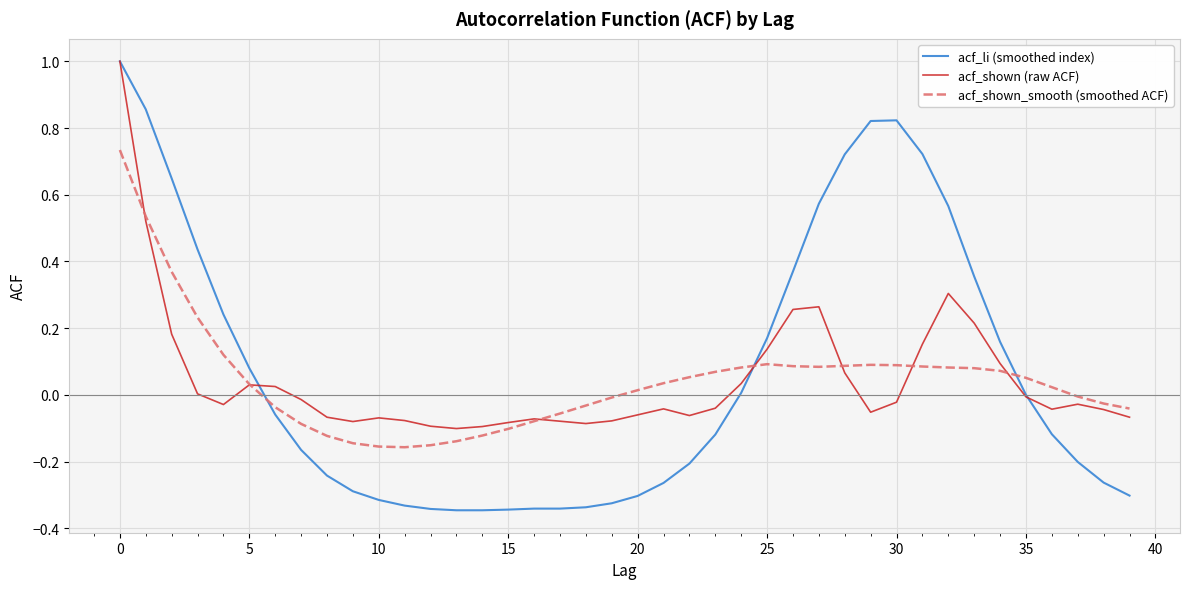

Which series has the widest spread of values?

acf_li (smoothed index)